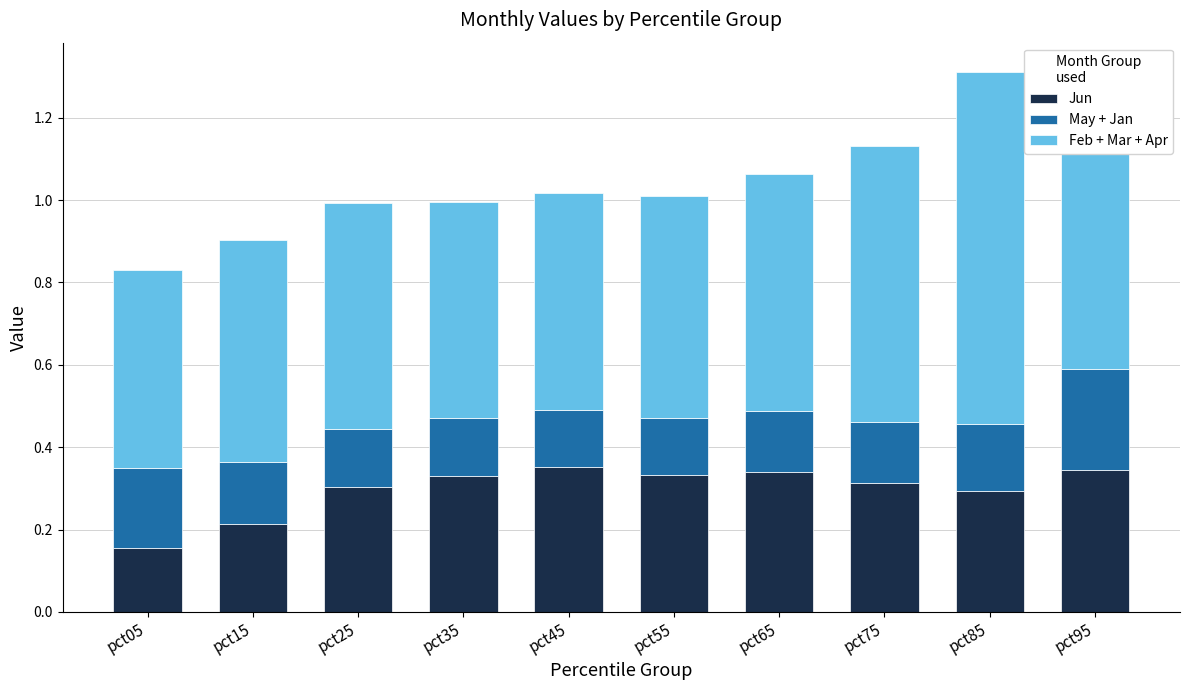

What is the total value across all series at pct65?

1.1